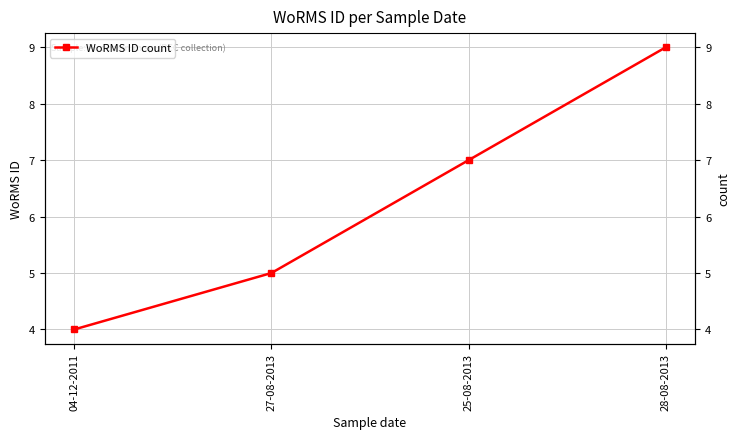

Is it true that the value at 27-08-2013 is 1?

False